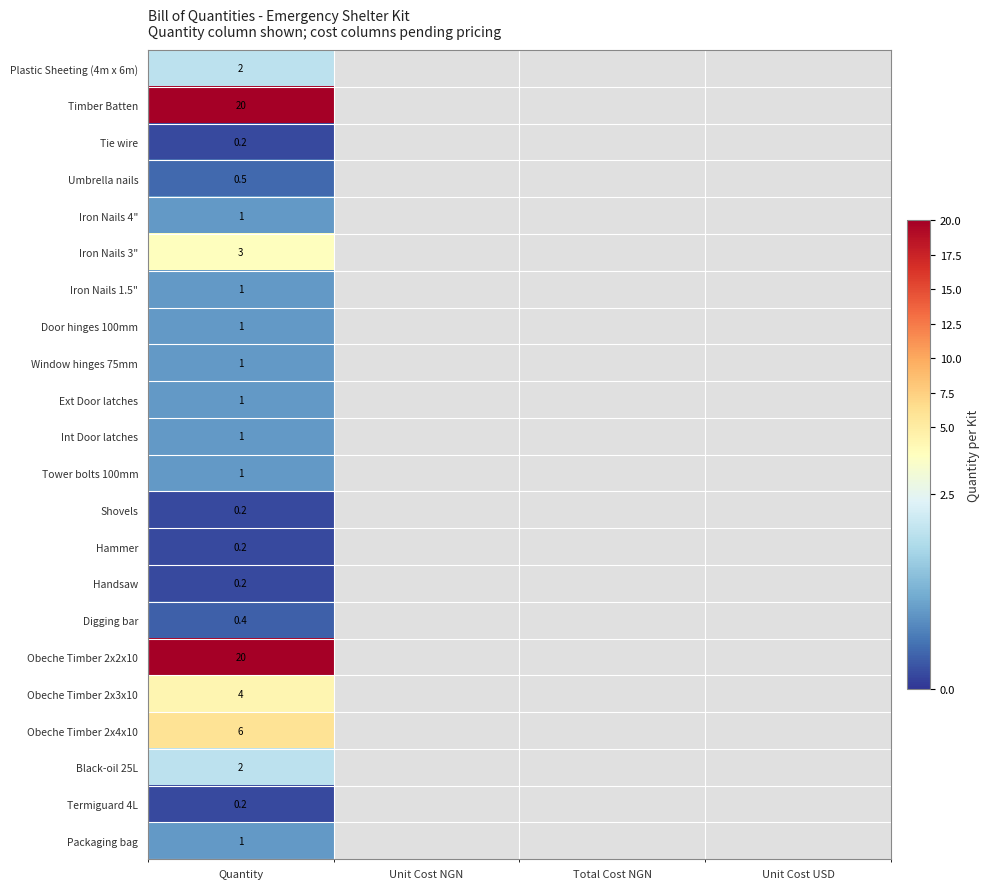

What is the minimum value shown in the chart?

0.2